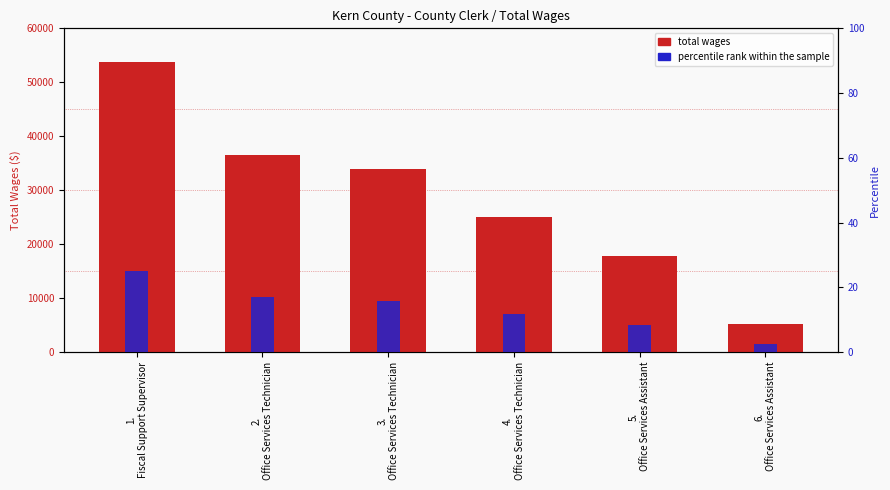

Reading left to right, extract all data points from this chart.

Total Wages: 1.
Fiscal Support Supervisor=53848.0	2.
Office Services Technician=36469.0	3.
Office Services Technician=33865.0	4.
Office Services Technician=25002.0	5.
Office Services Assistant=17846.0	6.
Office Services Assistant=5120.0
Percentile rank: 1.
Fiscal Support Supervisor=25.0	2.
Office Services Technician=16.9	3.
Office Services Technician=15.7	4.
Office Services Technician=11.6	5.
Office Services Assistant=8.3	6.
Office Services Assistant=2.4